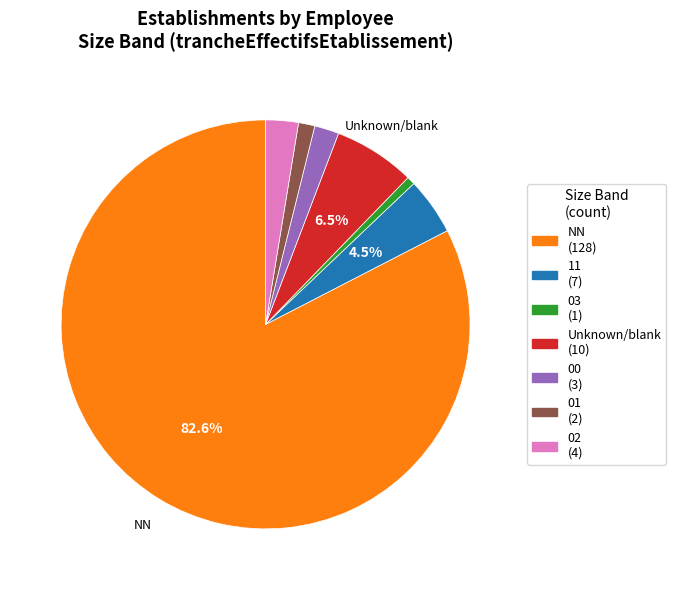

To the nearest percent, what is the average slice percentage?

14%